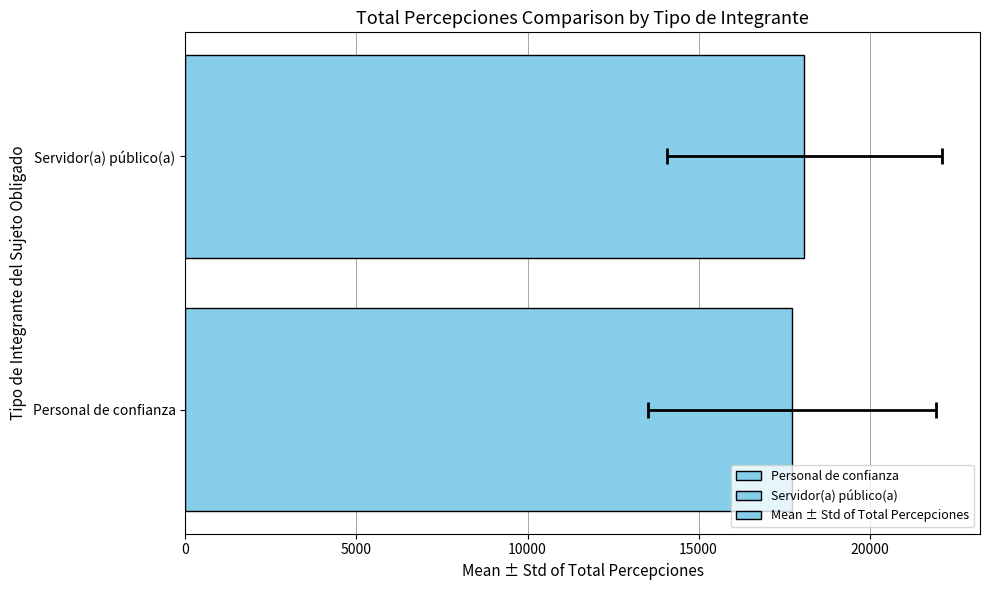

What is the value of the 2nd bar from the left?

18093.4